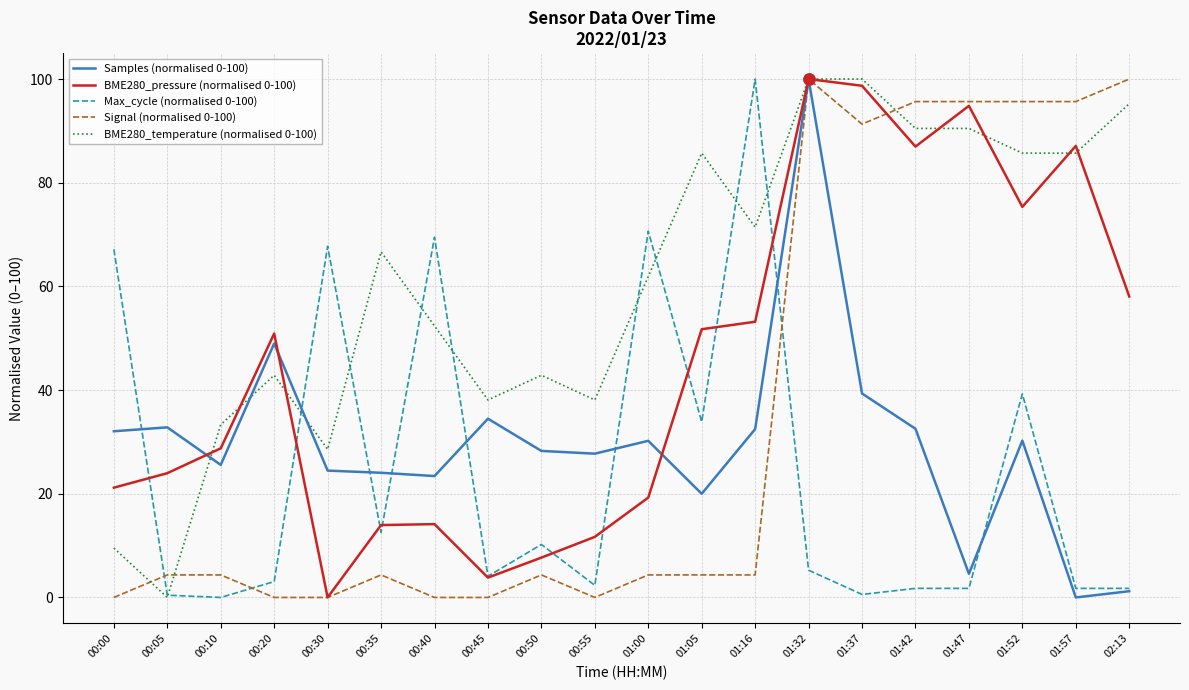

What is the difference between the Max_cycle (normalised 0-100) values at 02:13 and 00:50?

8.5